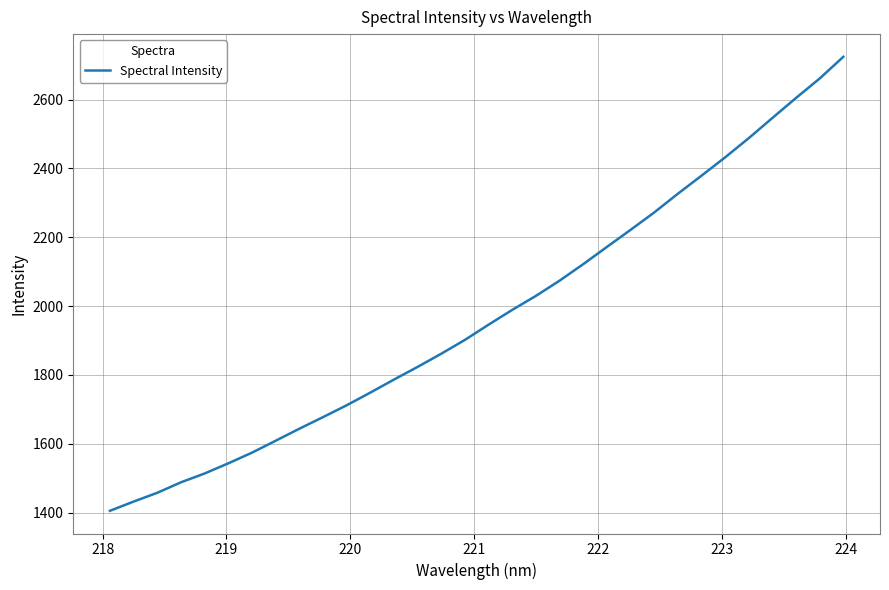

What is the difference between the maximum and minimum values?

1319.0